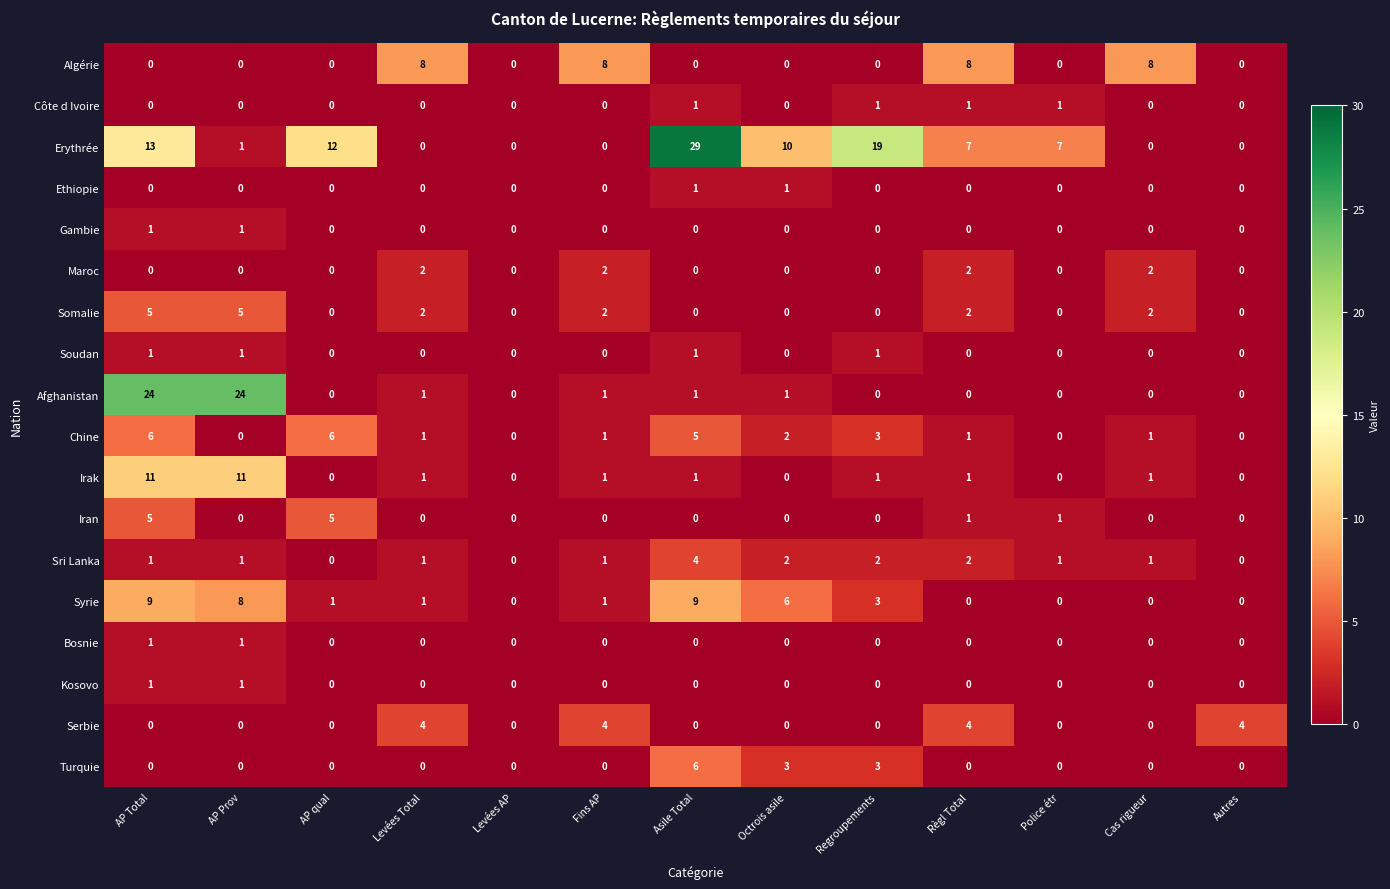

What is the difference between the maximum and second lowest values in the Sri Lanka series?

4